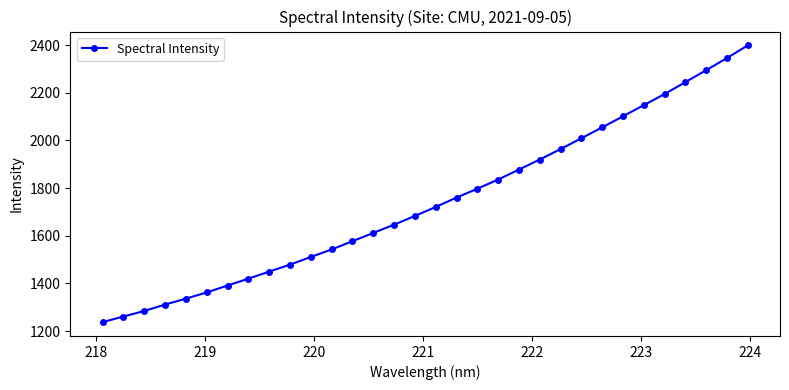

What is the smallest value displayed?

1237.7